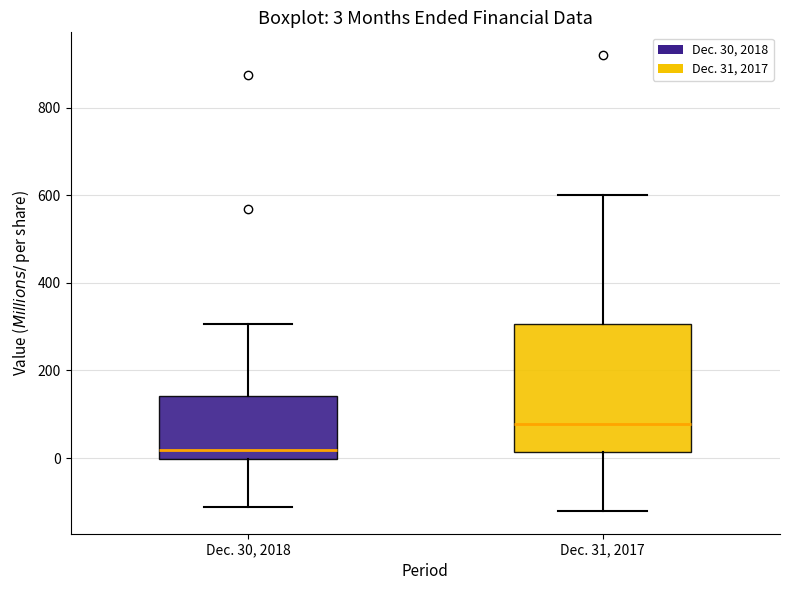

Which box's median line is the lowest?

Dec. 30, 2018